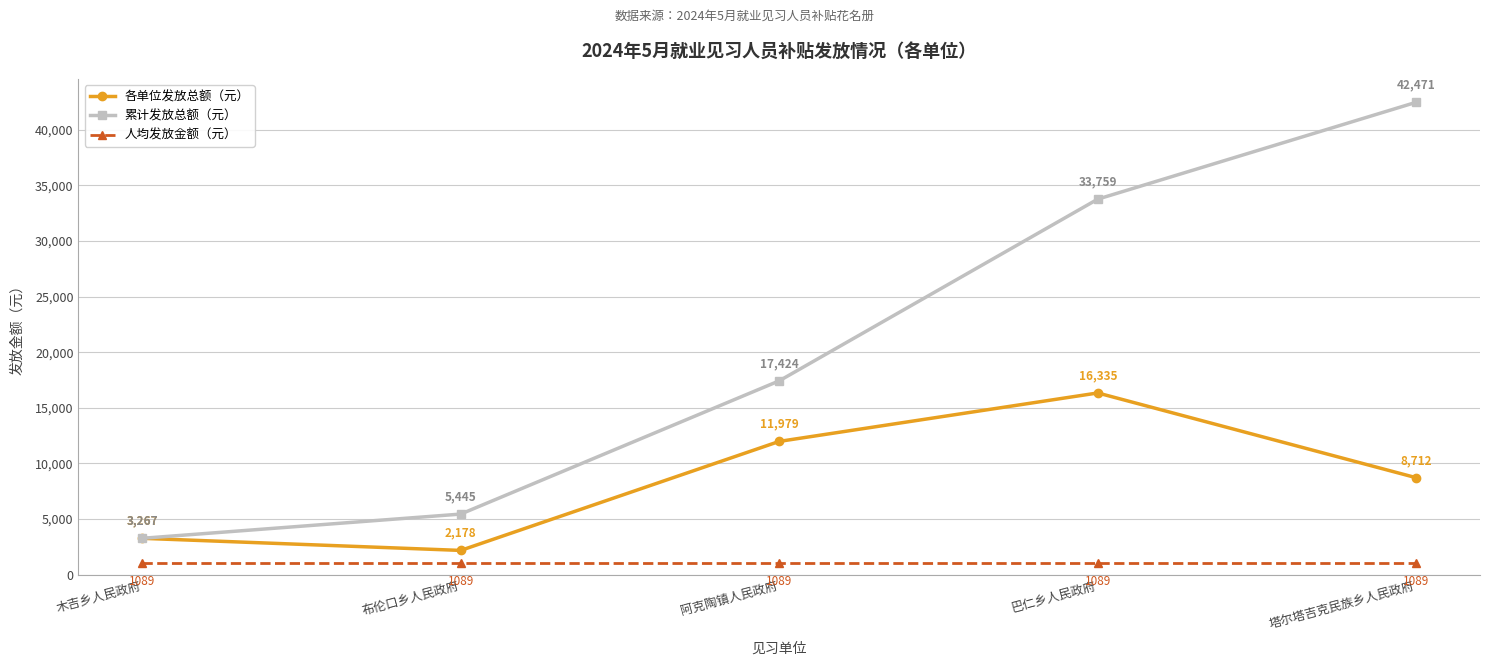

What is the total value across all series at 阿克陶镇人民政府?

30492